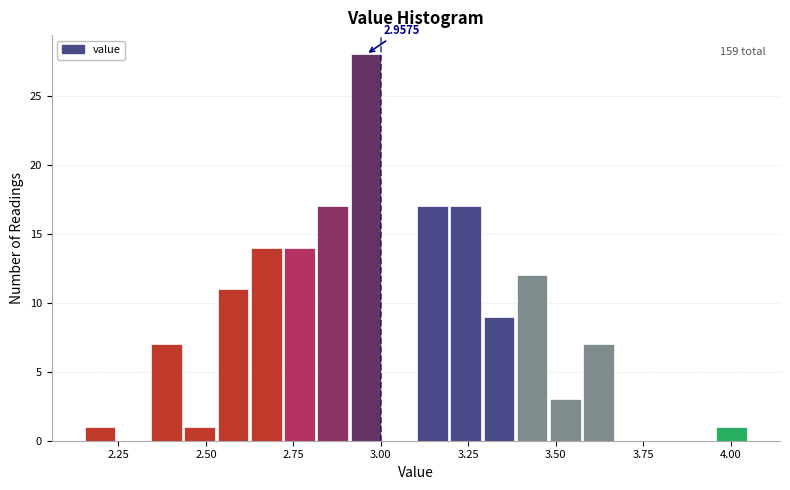

Around what value on the x-axis is the tallest bar? Give the approximate position of its centre, as read against the axis.

2.95